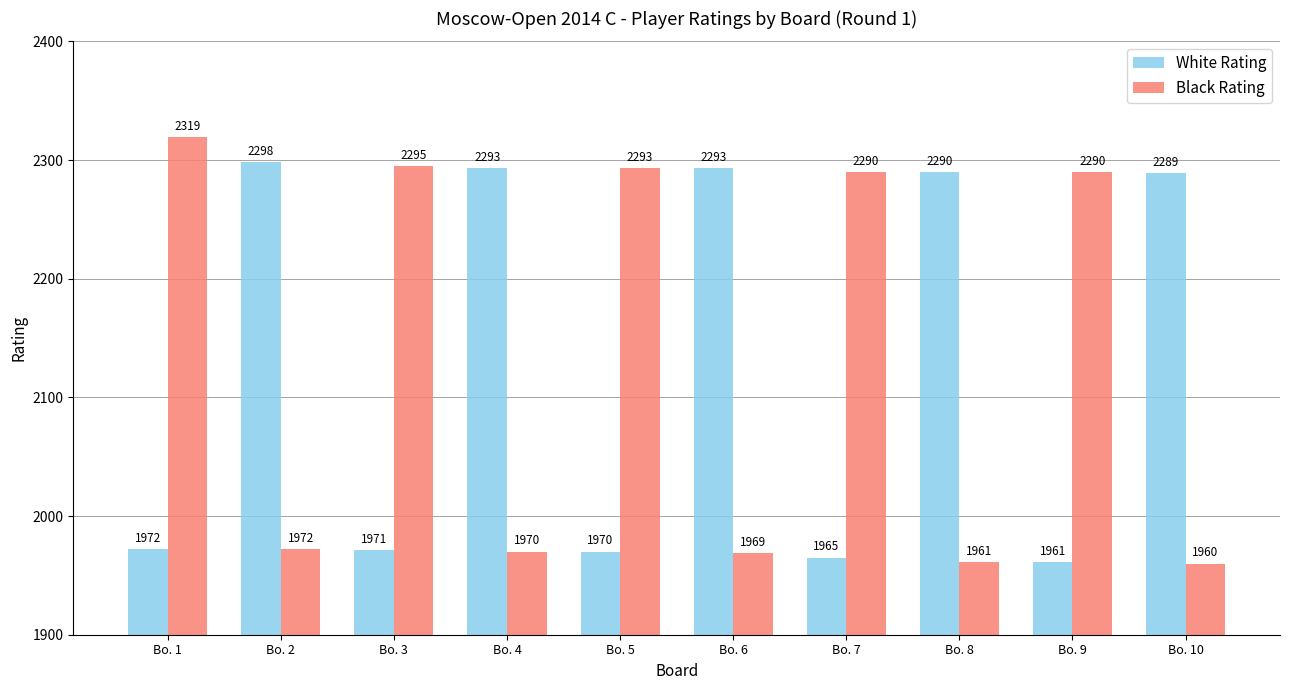

Which series has the largest total across all categories?

Black Rating